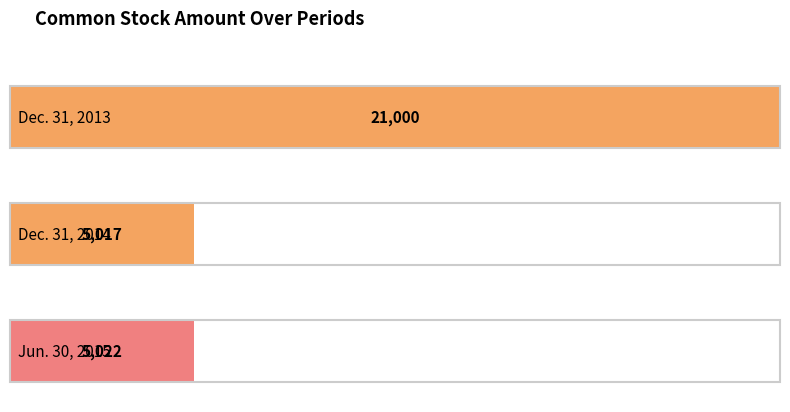

What is the difference between the maximum and second lowest values?

15978